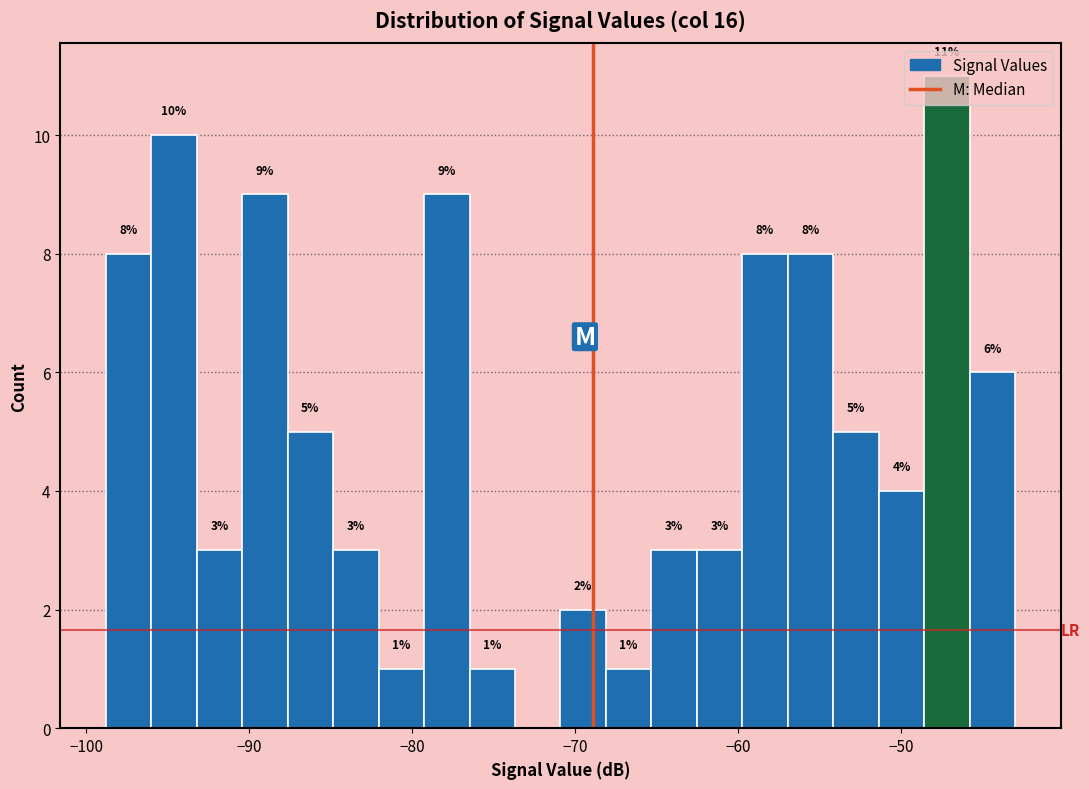

Read against the x-axis, roughly where is the centre of the tallest bar?

-47